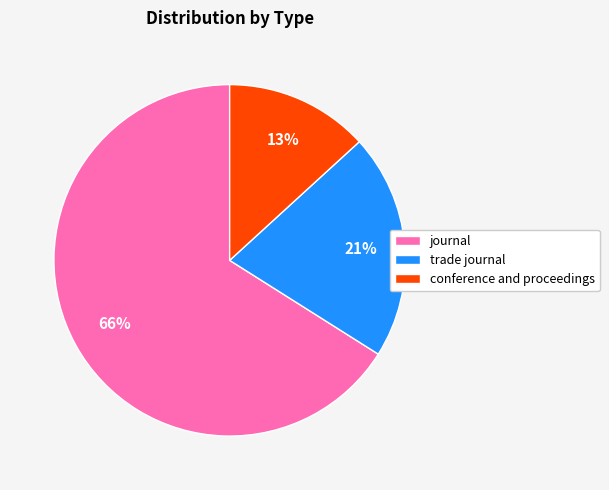

Does any single category account for the majority?

Yes